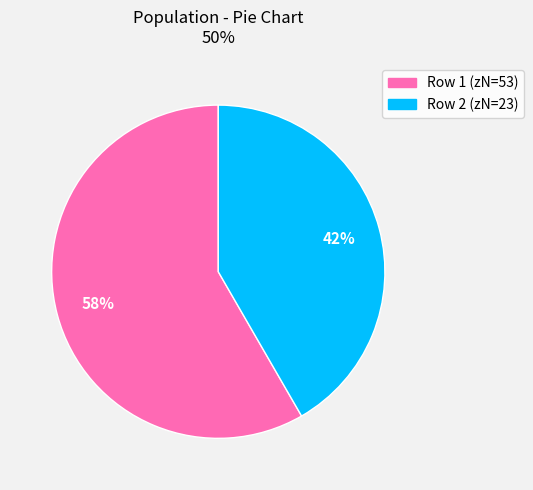

Does any single category account for the majority?

Yes